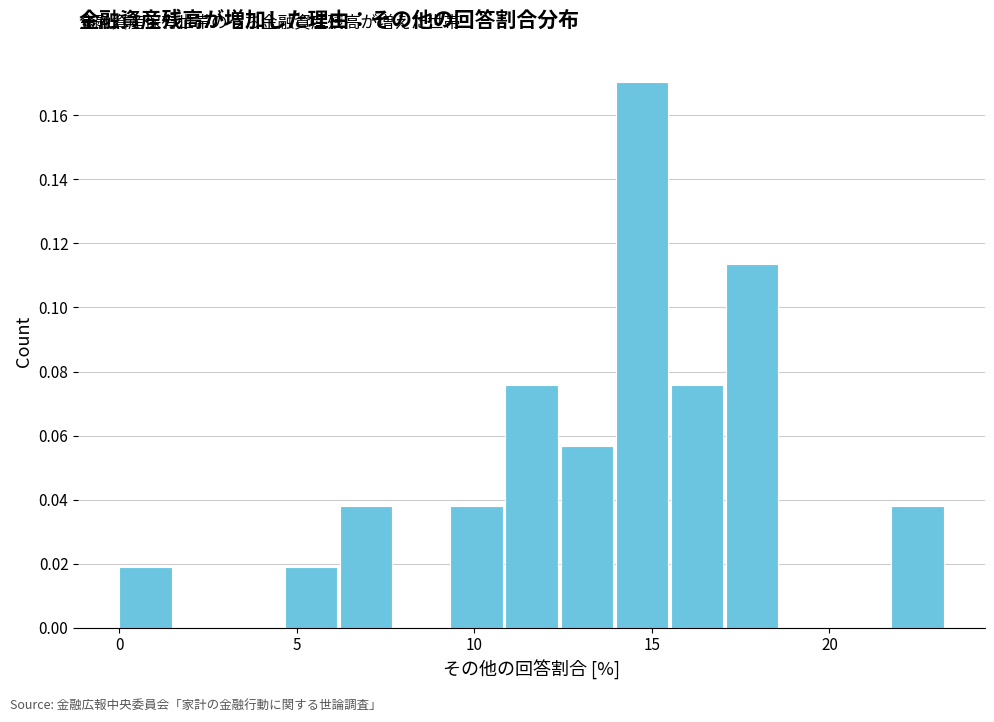

Read against the x-axis, roughly where is the centre of the tallest bar?

14.5